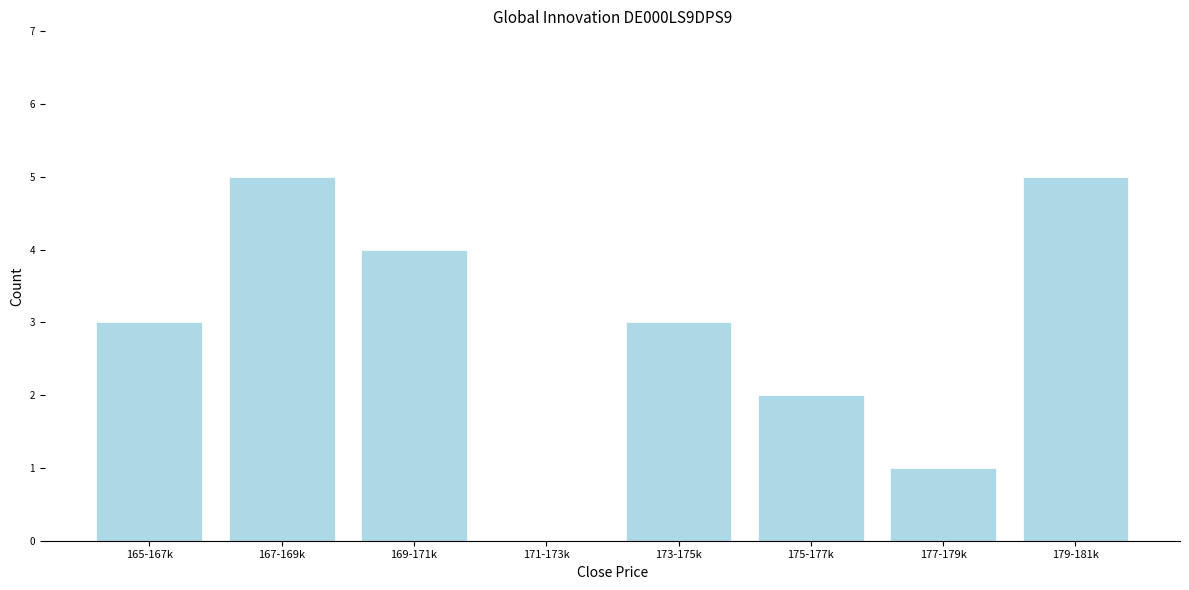

Reading right to left, list all the values displayed in this chart.

179-181k=5	177-179k=1	175-177k=2	173-175k=3	171-173k=0	169-171k=4	167-169k=5	165-167k=3